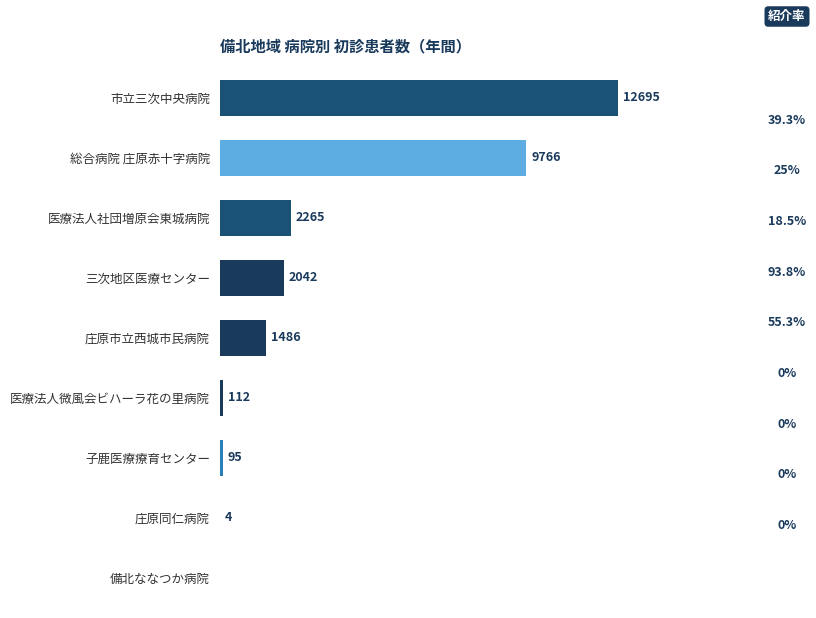

At which label is the value closest to 6347?

総合病院 庄原赤十字病院